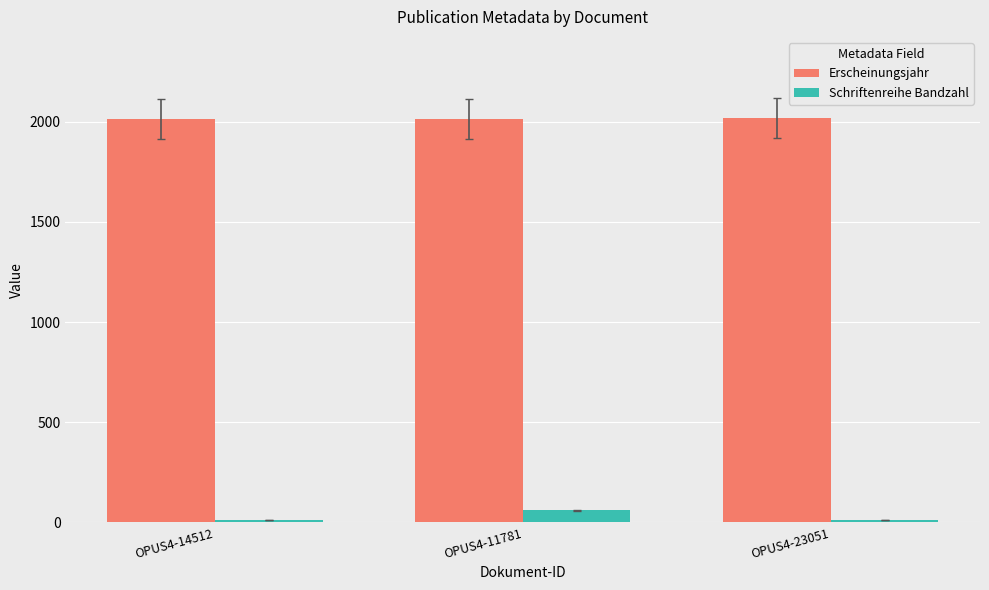

What position from the right is OPUS4-11781?

2